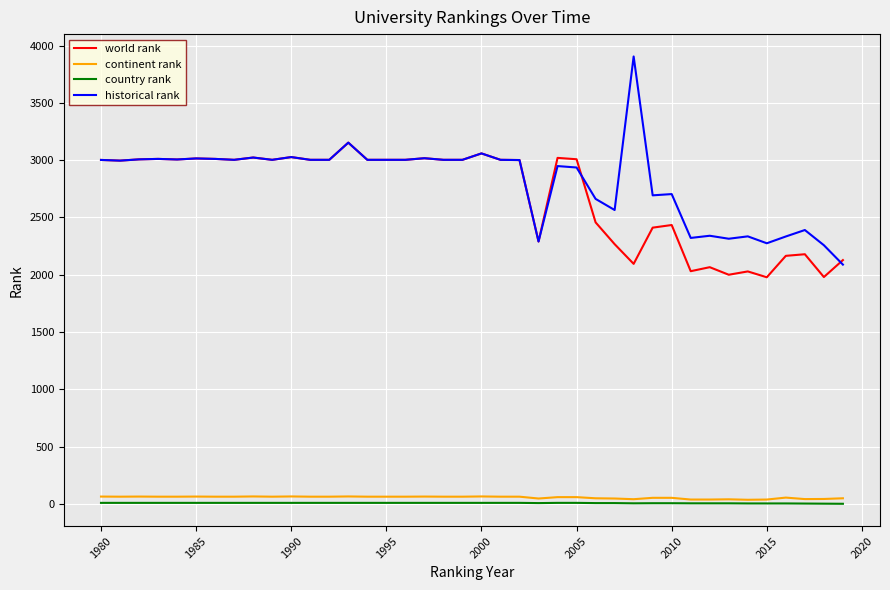

At how many categories does at least one series exceed 3188?

1